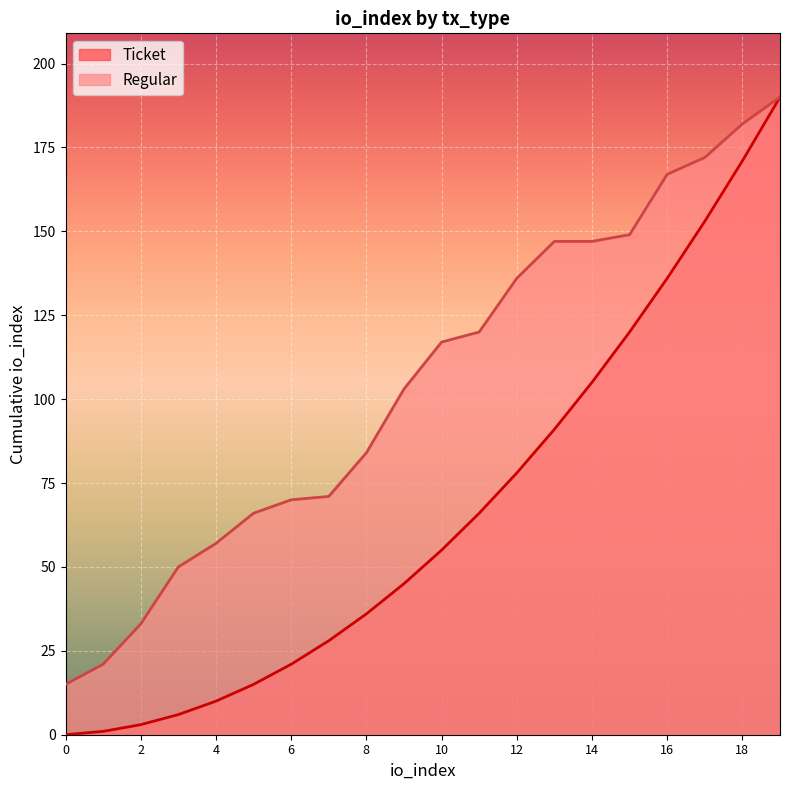

True or false: the data shows 111 at 8.

False